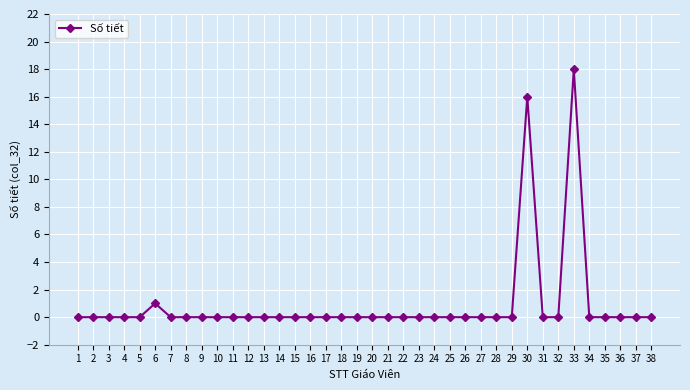

Reading left to right, extract all data points from this chart.

0	0	0	0	0	1	0	0	0	0	0	0	0	0	0	0	0	0	0	0	0	0	0	0	0	0	0	0	0	16	0	0	18	0	0	0	0	0